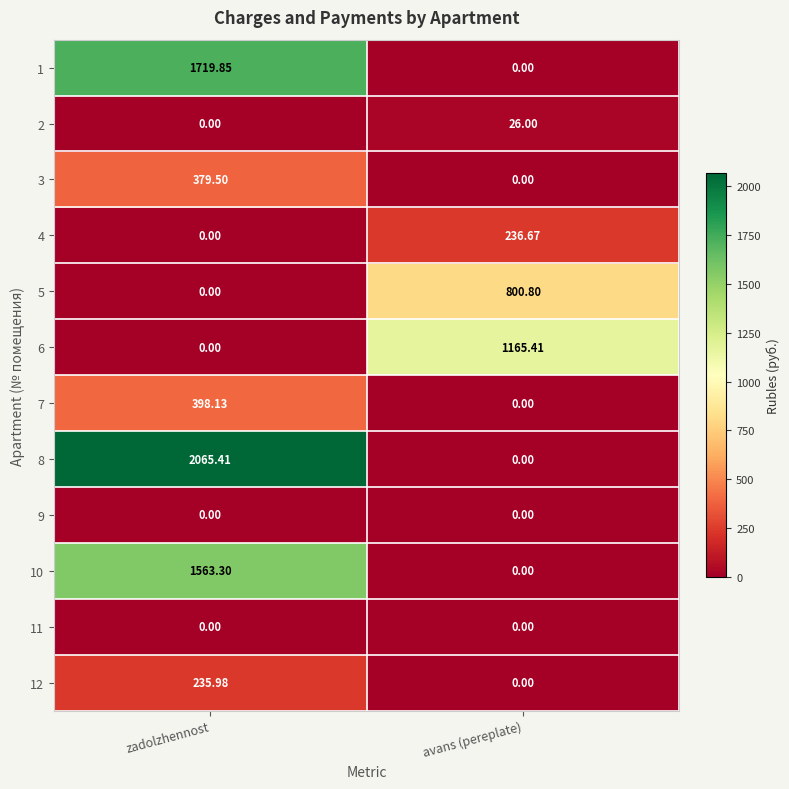

Rank the categories by 1 value from highest to lowest.

zadolzhennost, avans (pereplate)